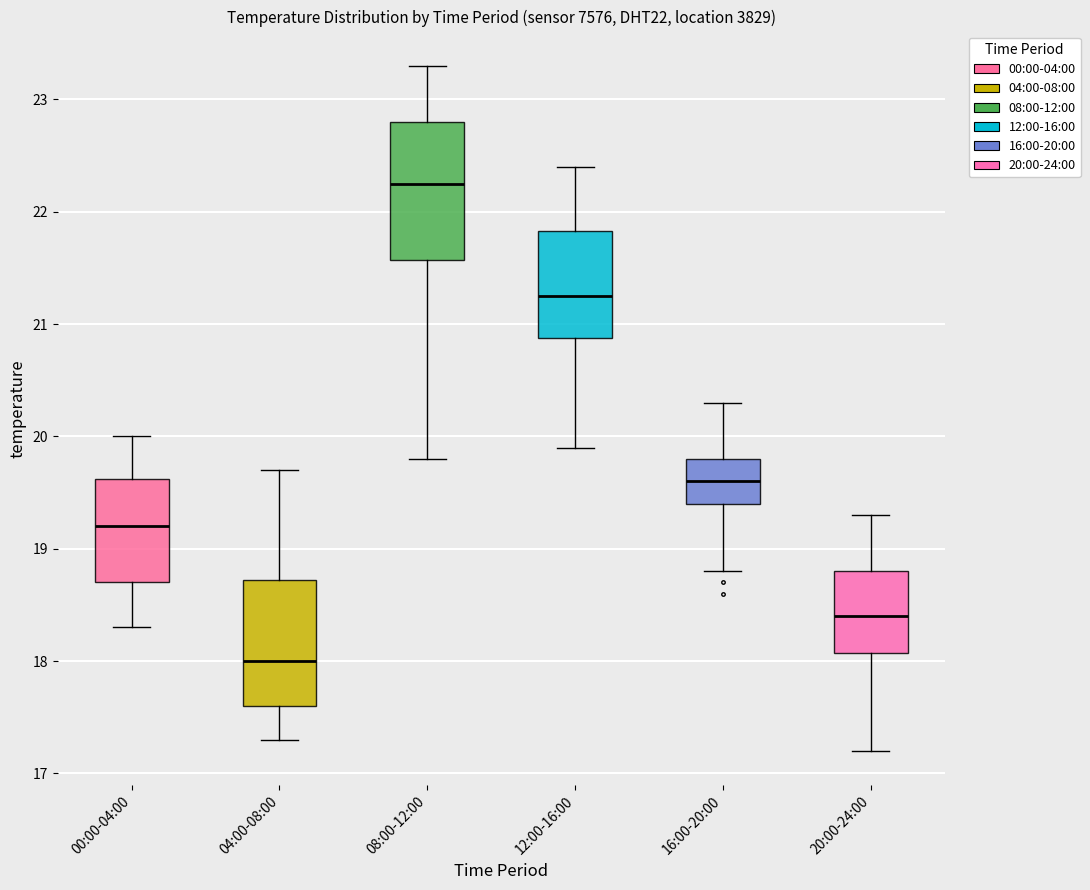

Reading left to right, read every box against the y-axis: the position of its median line, the range the box covers, and the ends of its whiskers. The values are not printed on the chart, so give them approximately, as read against the axis.

00:00-04:00: median 19.2, box 18.7 to 19.6, whiskers 18.3 to 20.0
04:00-08:00: median 18.0, box 17.6 to 18.7, whiskers 17.3 to 19.7
08:00-12:00: median 22.3, box 21.6 to 22.8, whiskers 19.8 to 23.3
12:00-16:00: median 21.3, box 20.9 to 21.8, whiskers 19.9 to 22.4
16:00-20:00: median 19.6, box 19.4 to 19.8, whiskers 18.8 to 20.3
20:00-24:00: median 18.4, box 18.1 to 18.8, whiskers 17.2 to 19.3